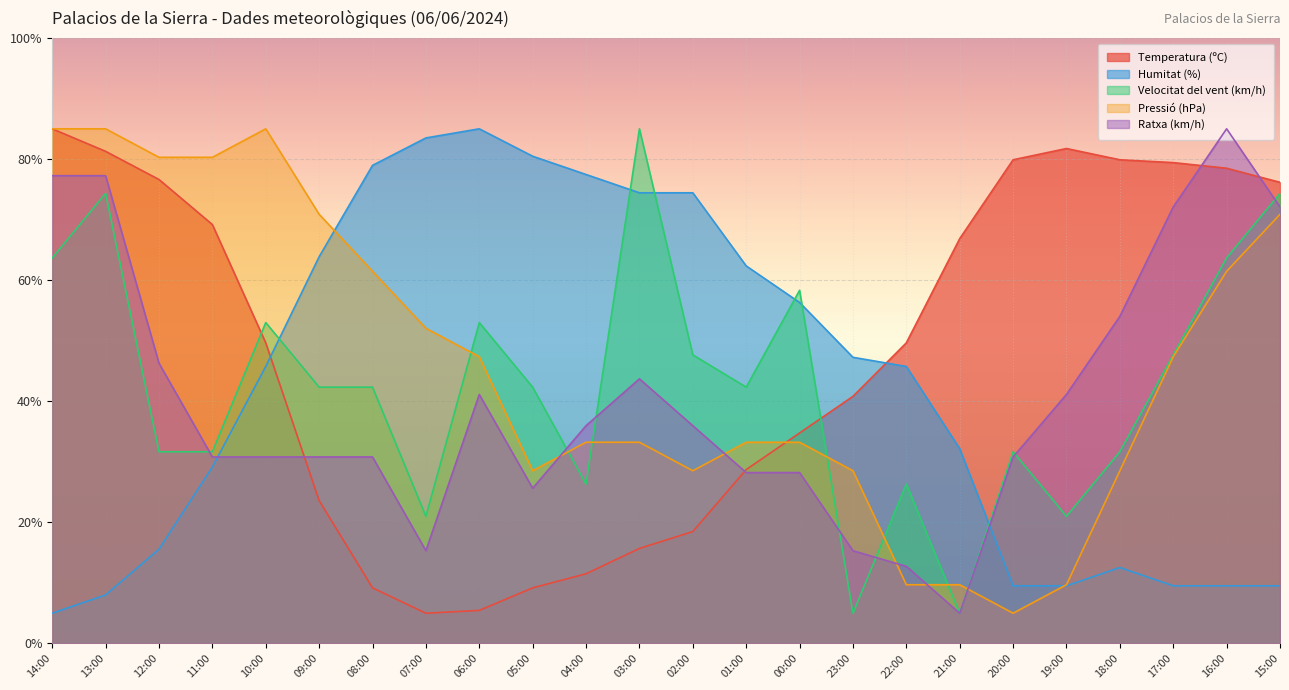

Is it true that Humitat (%) equals 29.2 at 11:00?

True